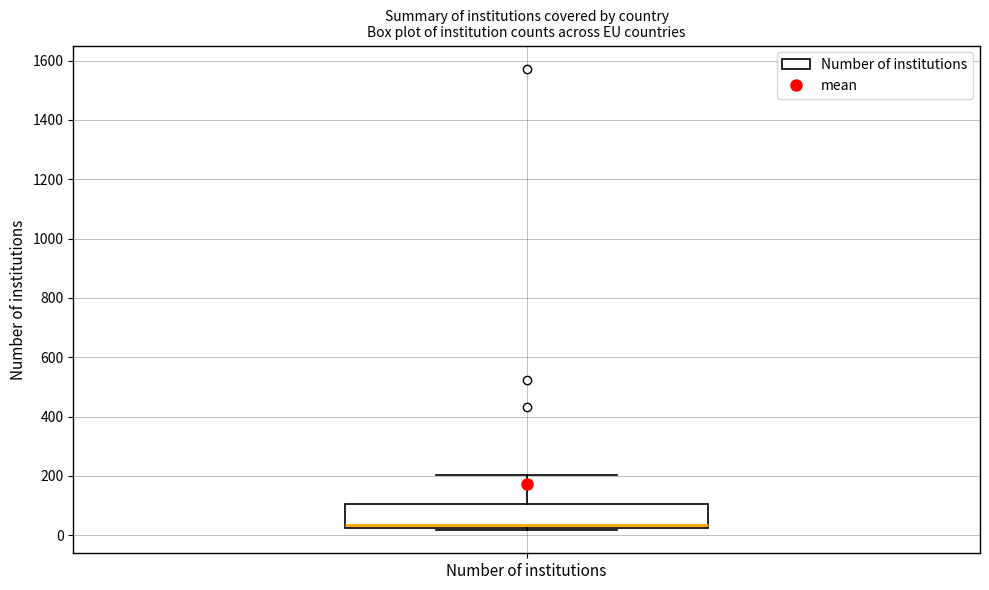

Where is the upper edge of the box for Number of institutions on the y-axis? The values are not printed on the chart, so give them approximately, as read against the axis.

100